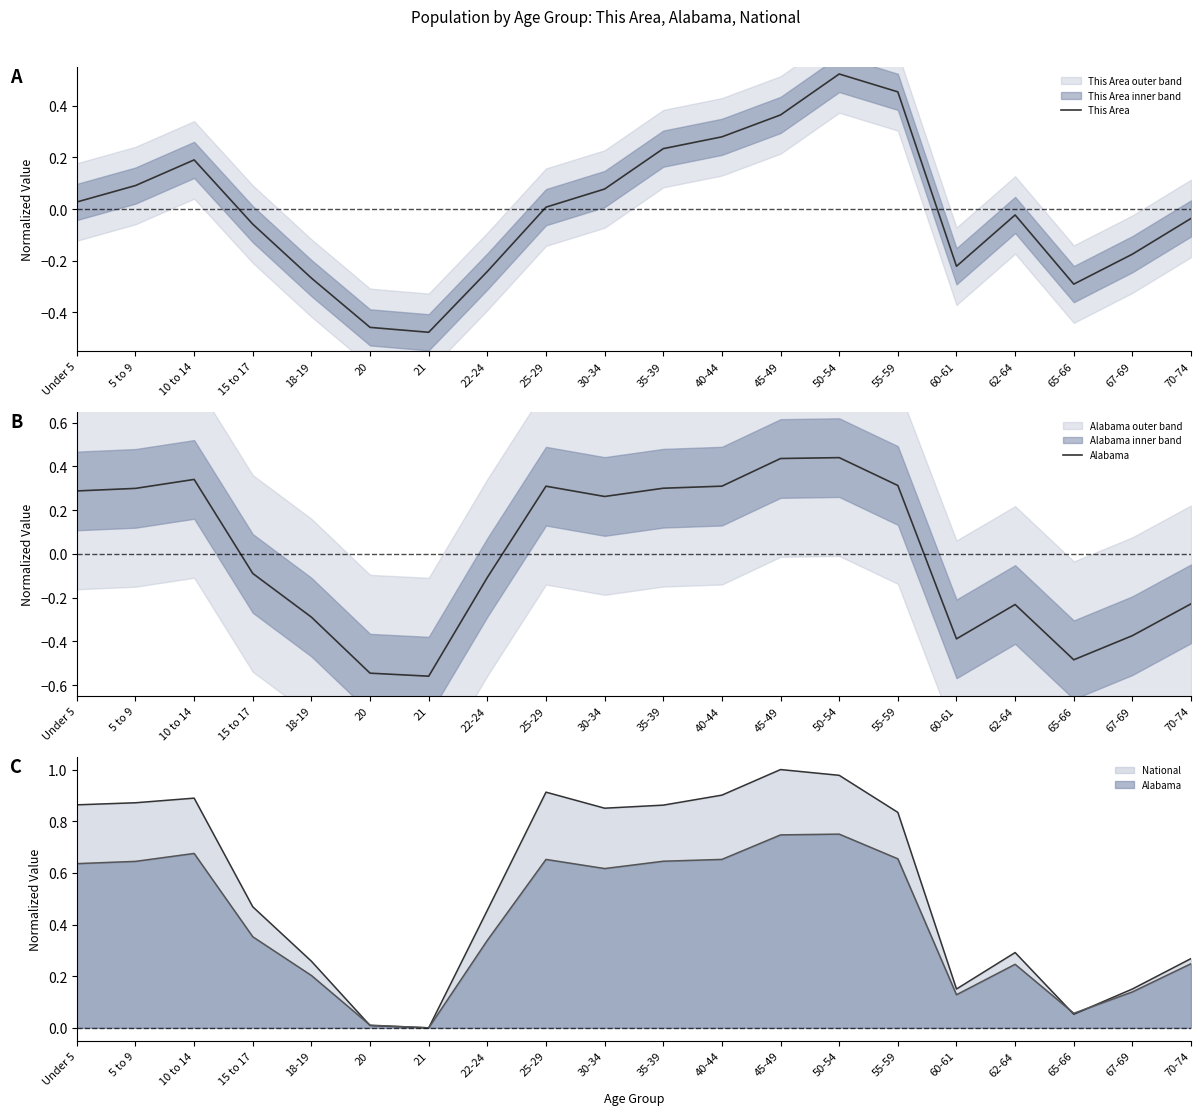

What is the minimum value for This Area?

-0.5